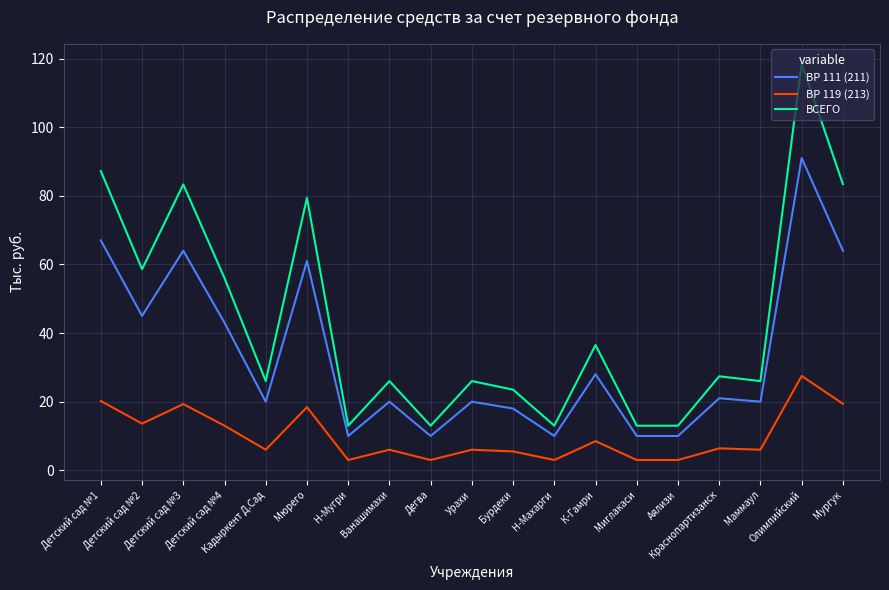

What is the difference between the maximum and minimum values in the ВР 119 (213) series?

24.5